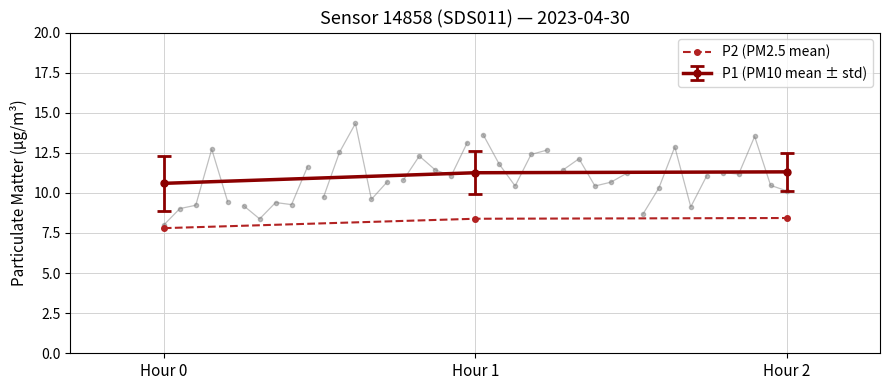

Where does the data first go above 8?

Hour 1